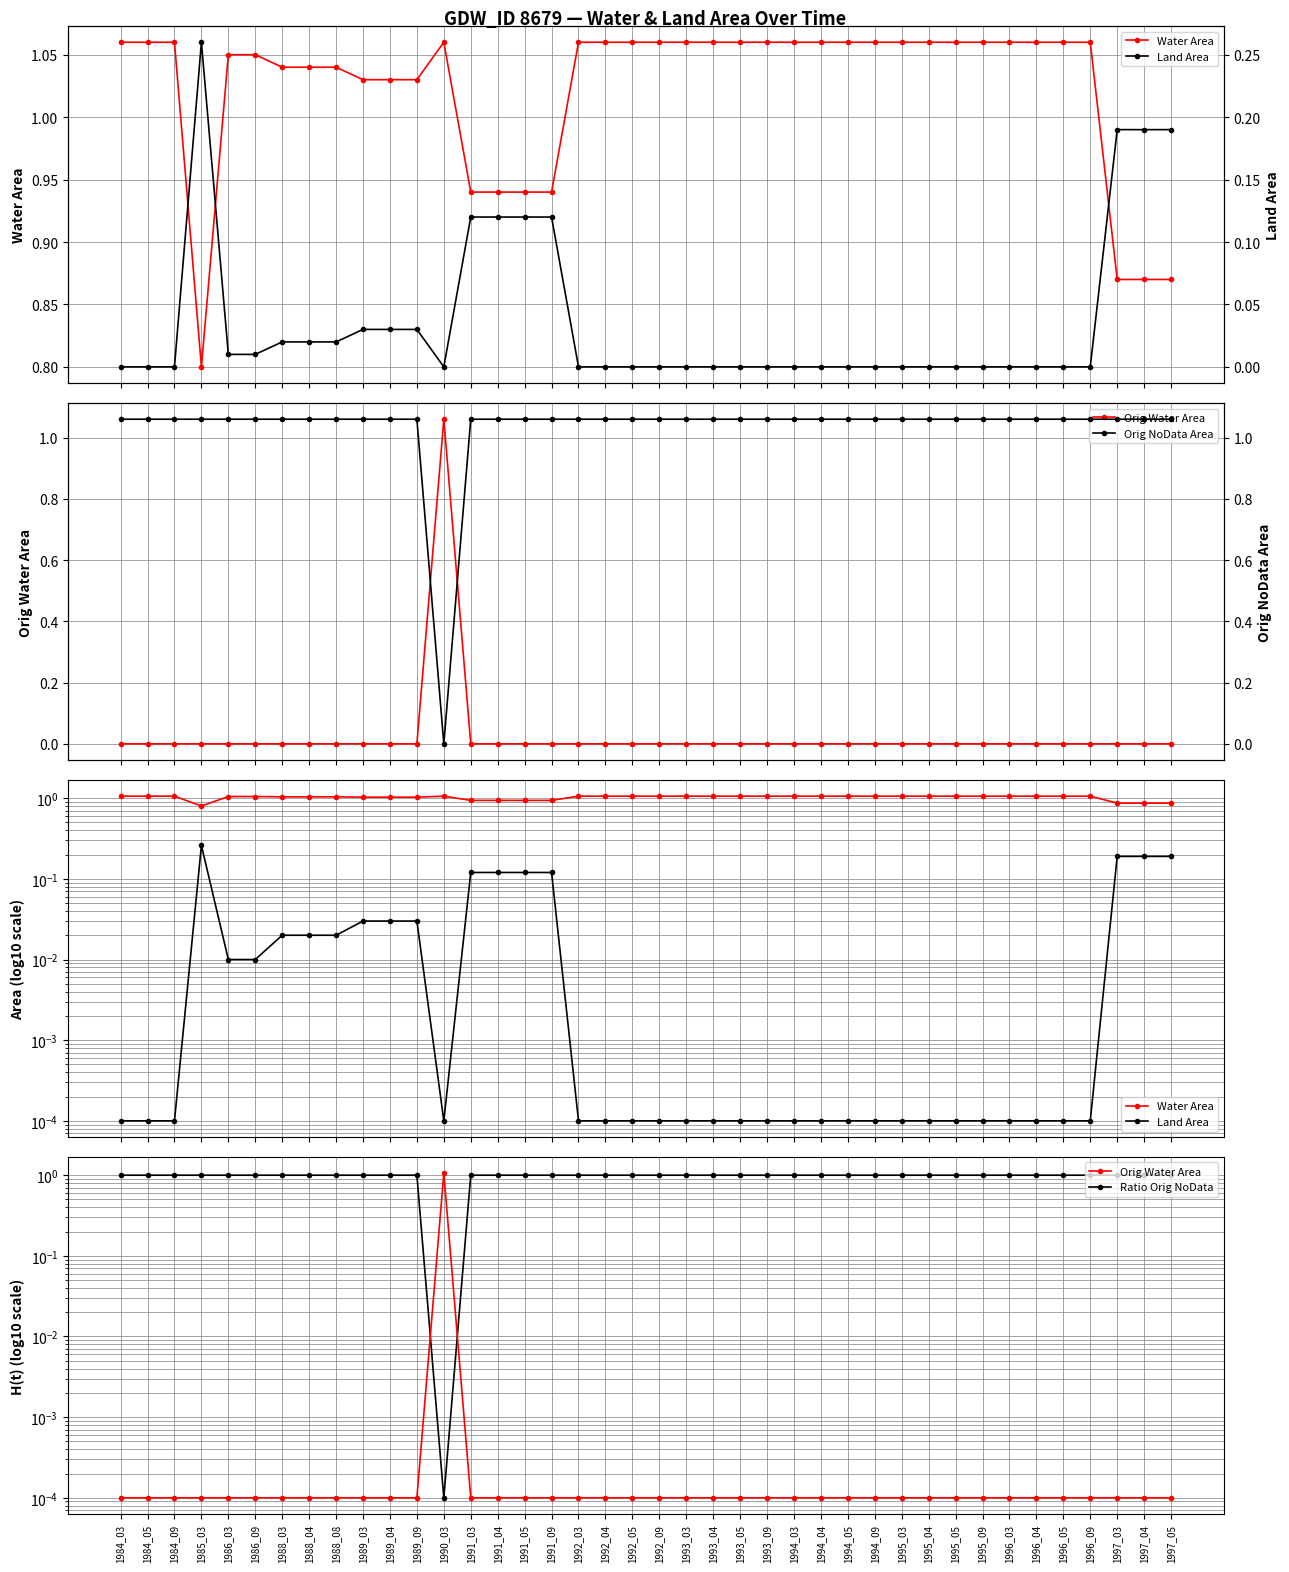

In Land Area, how many points are lower than both neighbors (excluding endpoints)?

1